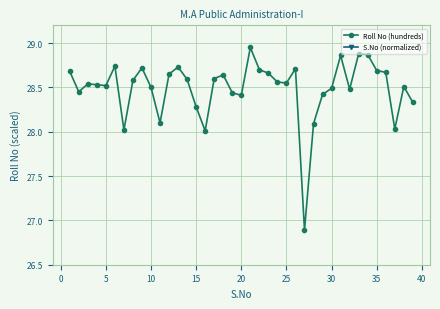

What is the lowest value of the Roll No (hundreds) series?

26.9